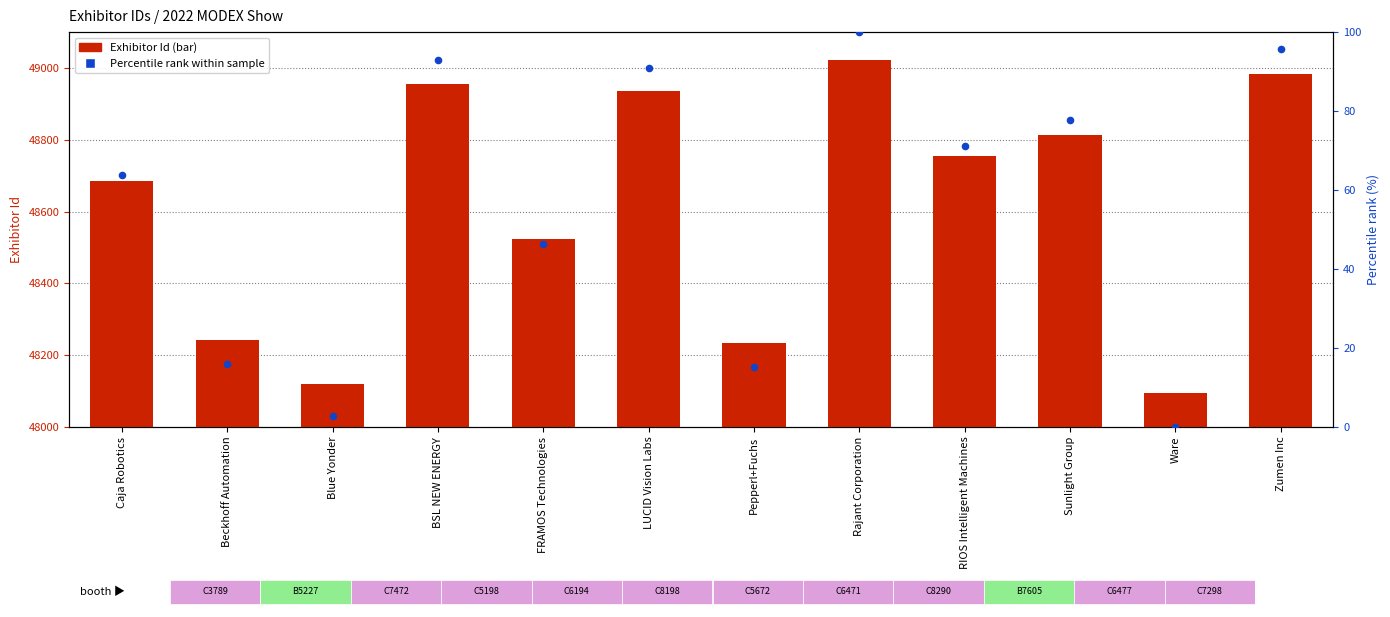

At how many categories does at least one series exceed 19129?

12